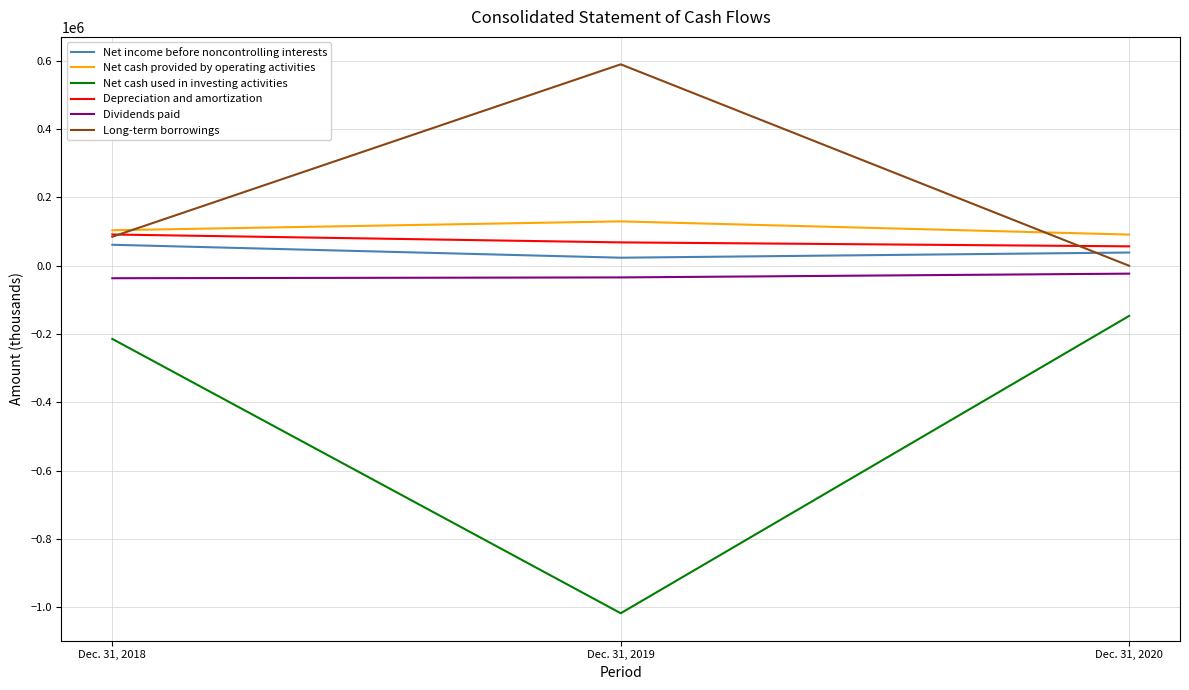

Which series has the widest spread of values?

Net cash used in investing activities